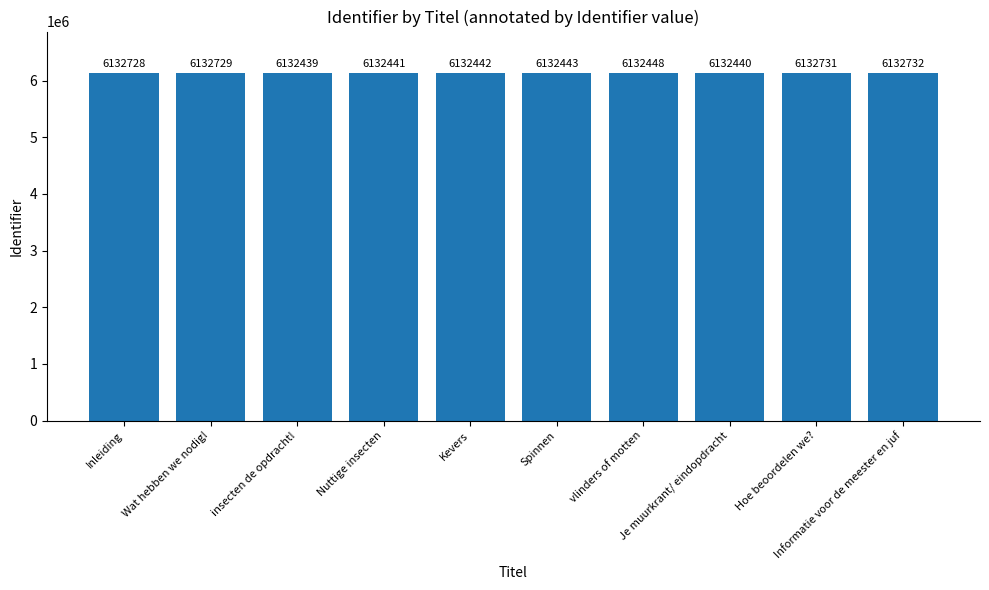

Are the bars grouped side by side (vs. stacked)?

No